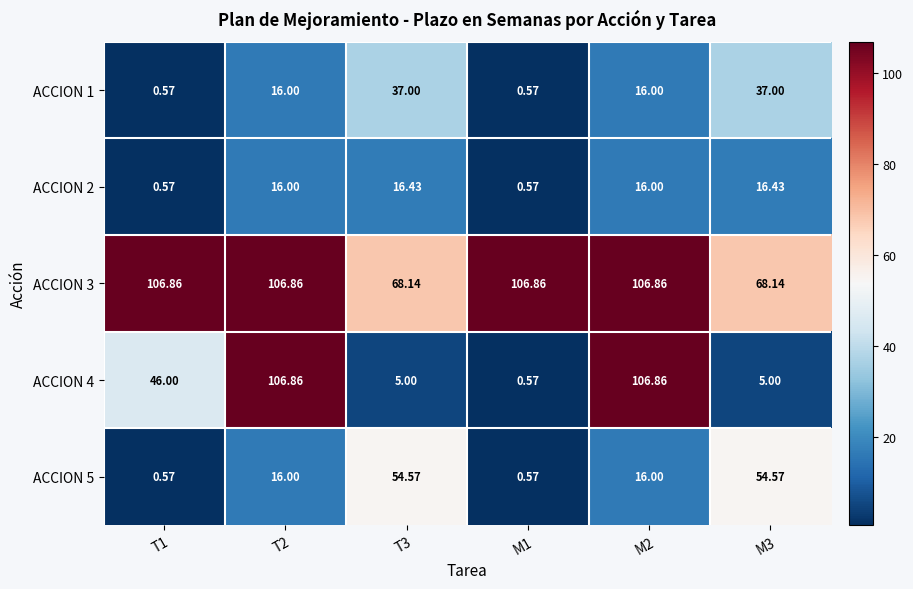

Is the value of ACCION 4 at T1 greater than the value of ACCION 3 at M1?

No